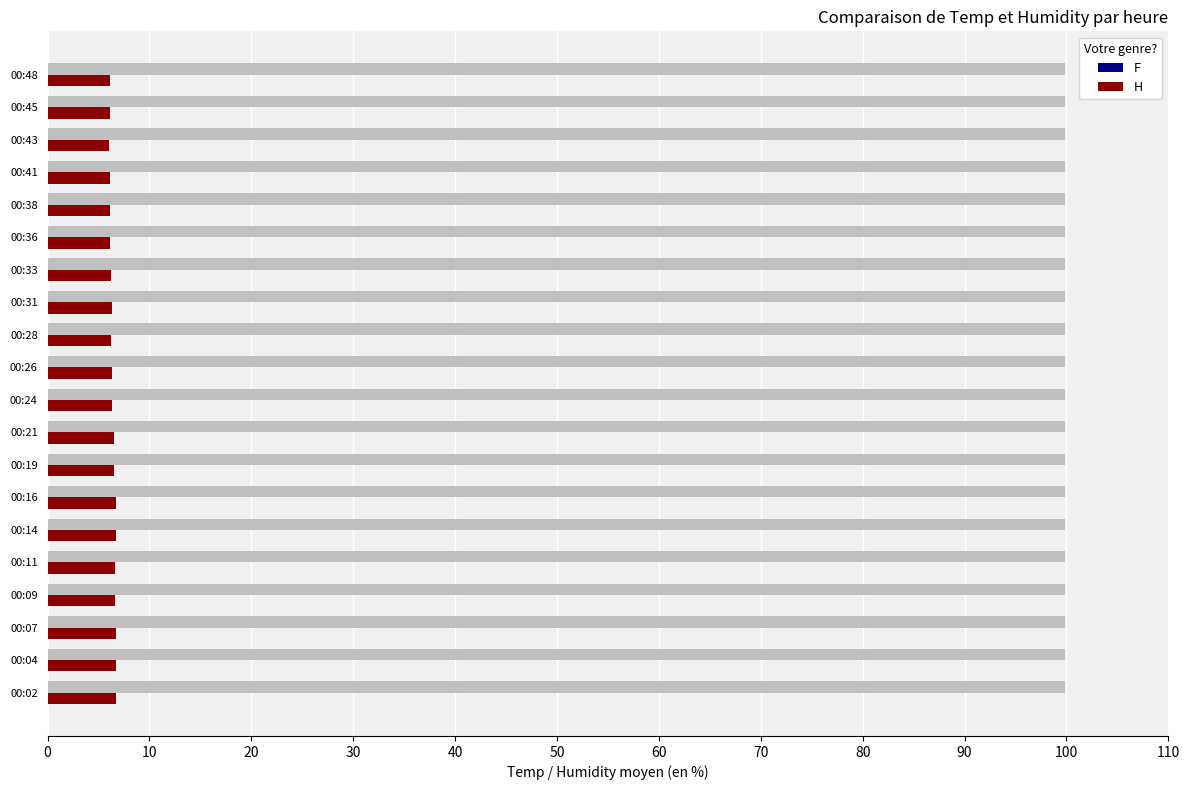

True or false: F has a value of 156.5 at 00:41.

False